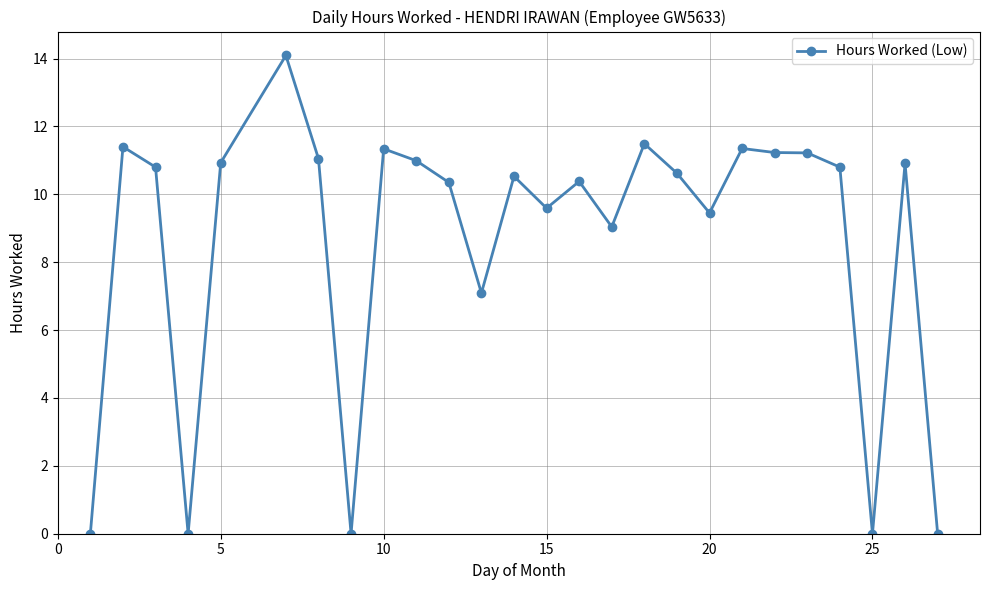

What is the difference between the maximum and second lowest values?

14.1